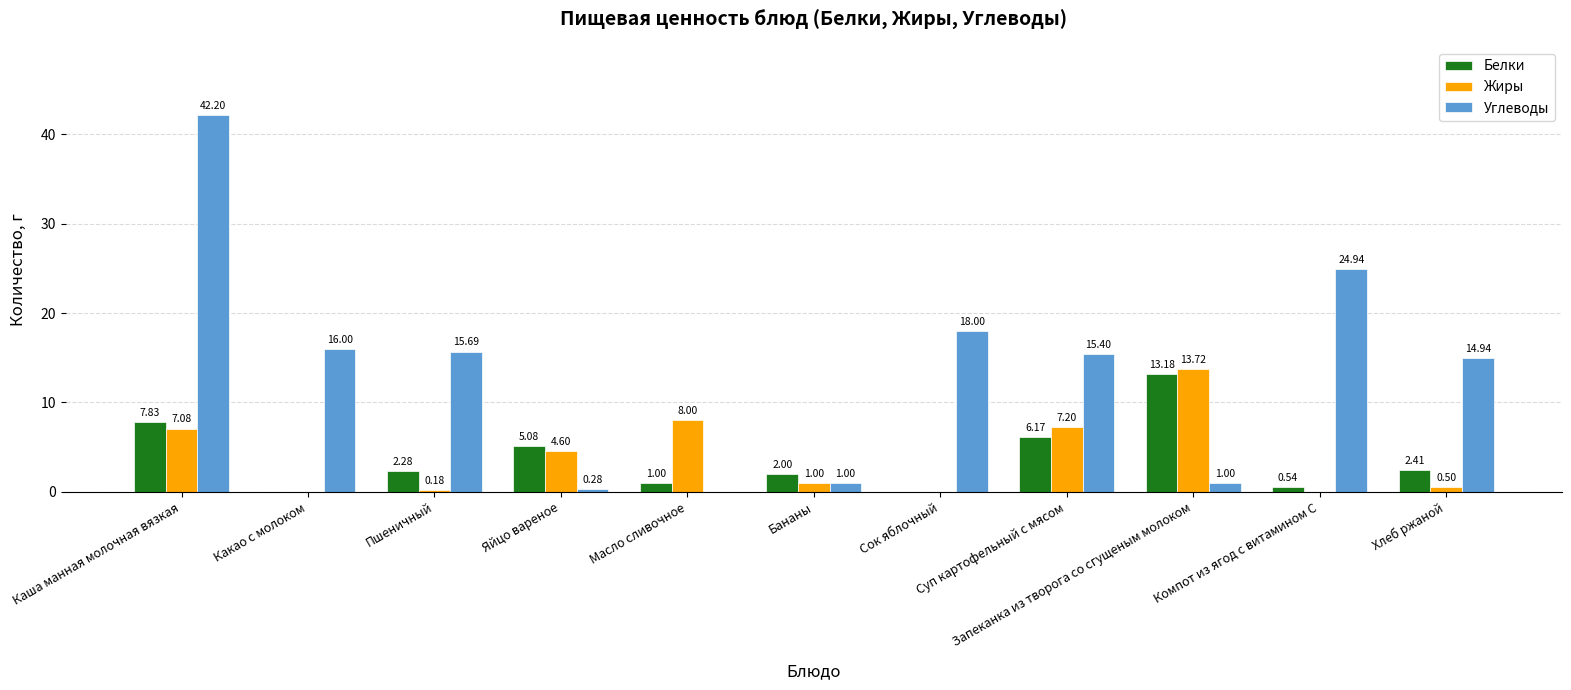

Read the Белки value at Пшеничный.

2.3